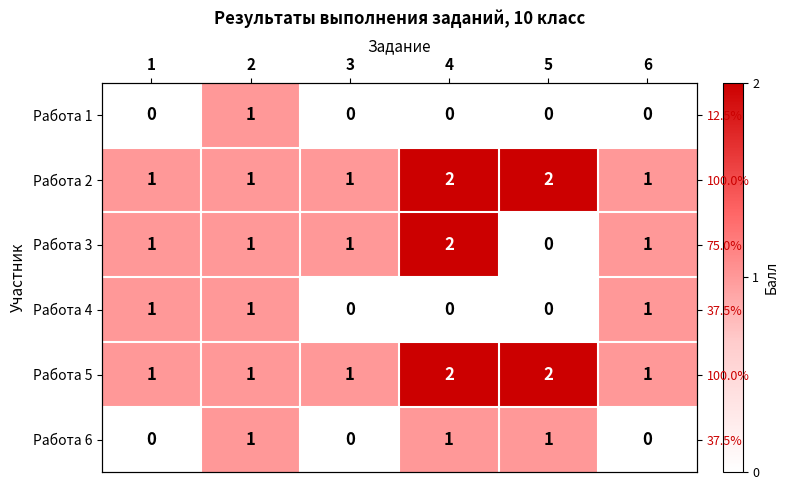

Count the number of data series in this chart.

6